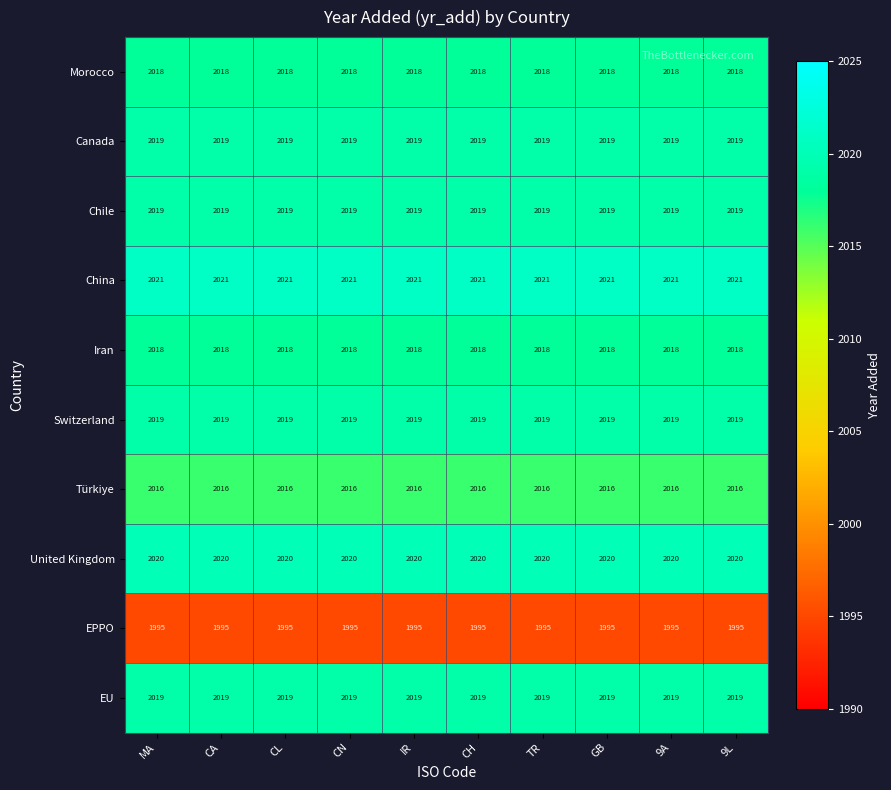

Count the number of data series in this chart.

10